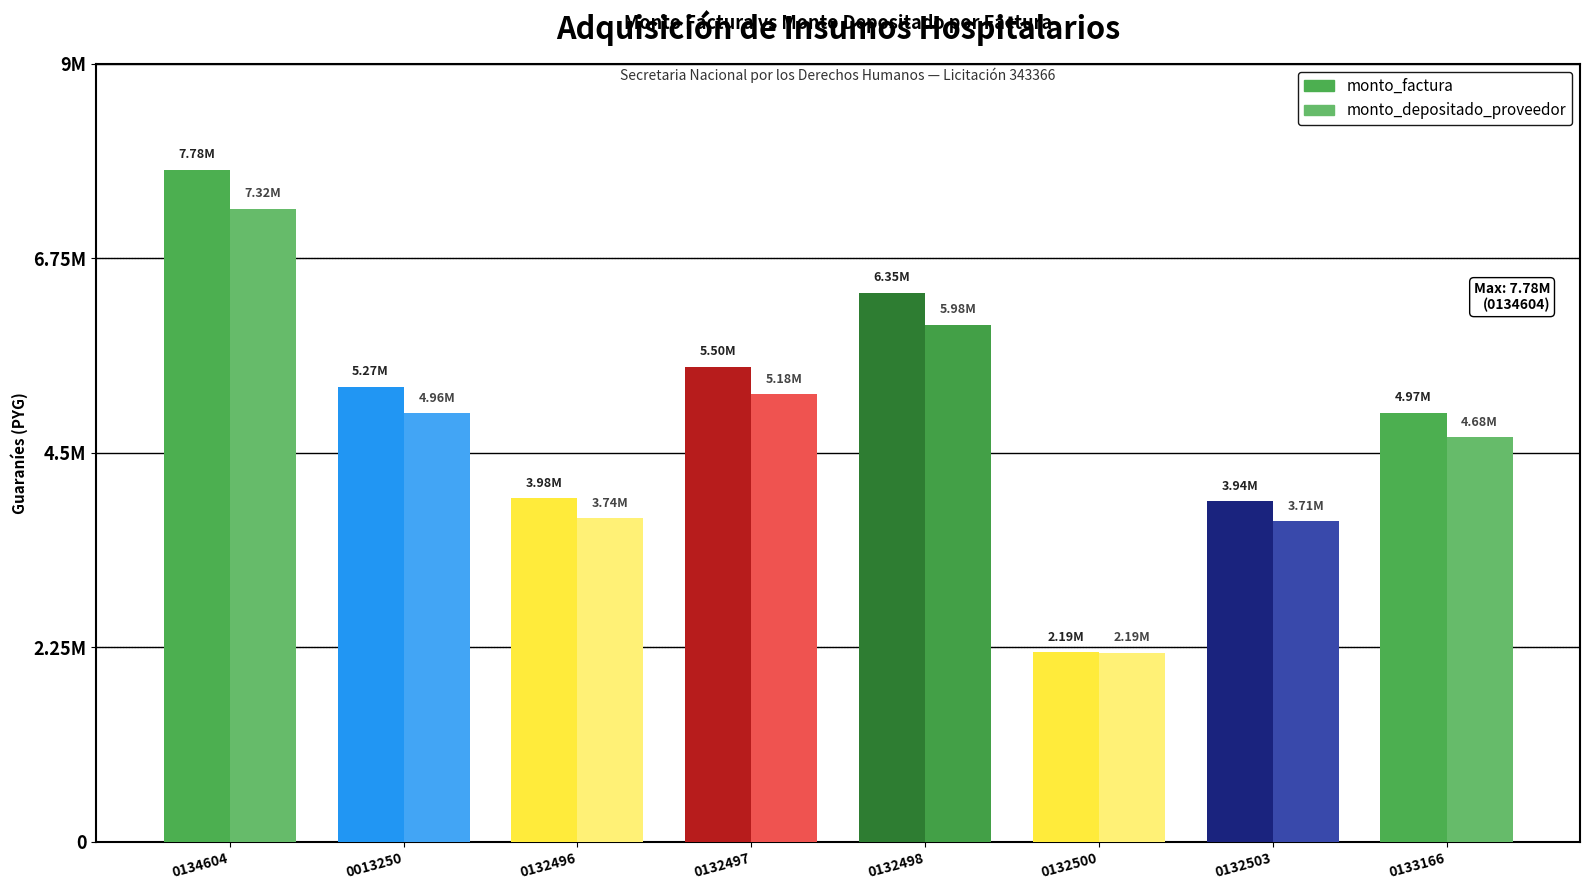

Is the value of monto_depositado_proveedor at 001-001-0132496 greater than the value of monto_factura at 001-001-0132500?

Yes